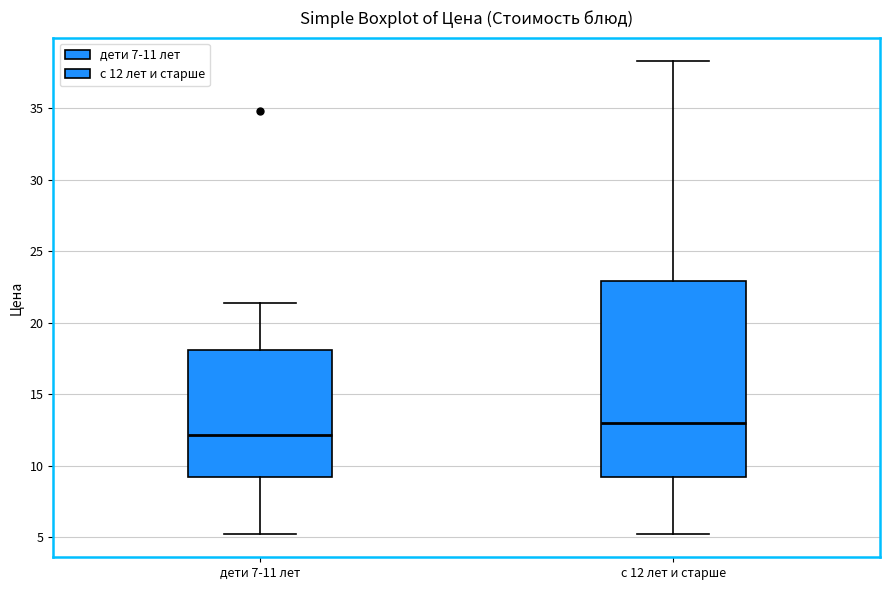

Where is the upper edge of the box for дети 7-11 лет on the y-axis? The values are not printed on the chart, so give them approximately, as read against the axis.

18.0